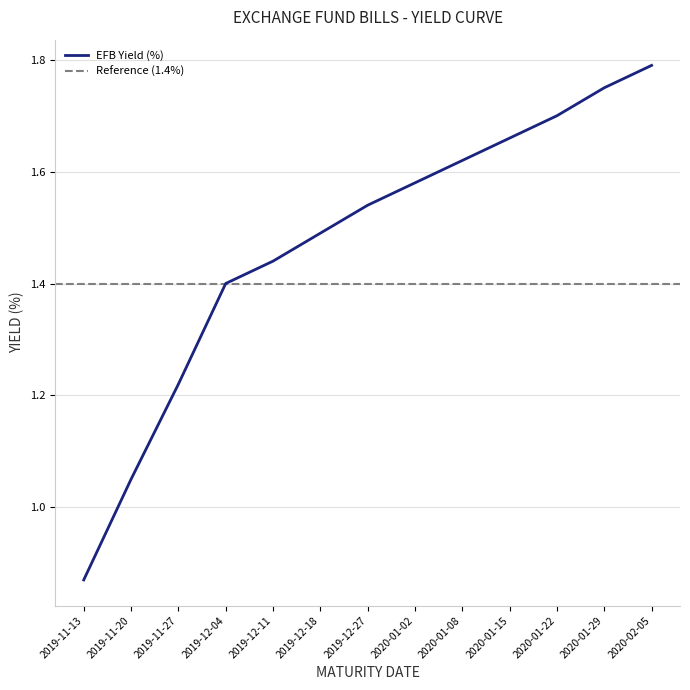

What is the smallest value displayed?

0.9